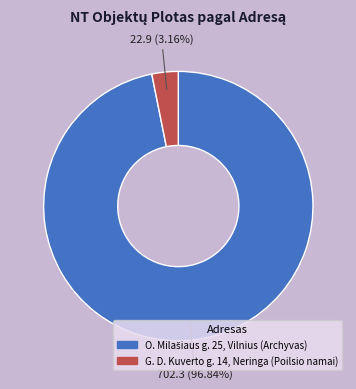

Is G. D. Kuverto g. 14, Neringa (Poilsio namai) the majority of the pie?

No